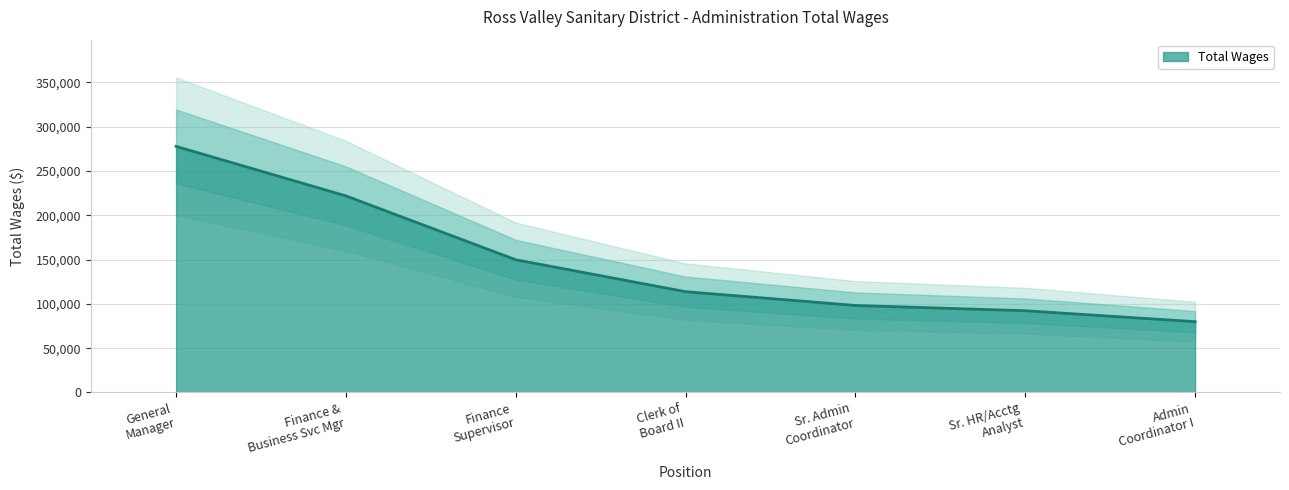

How many data points are less than 113727?

3